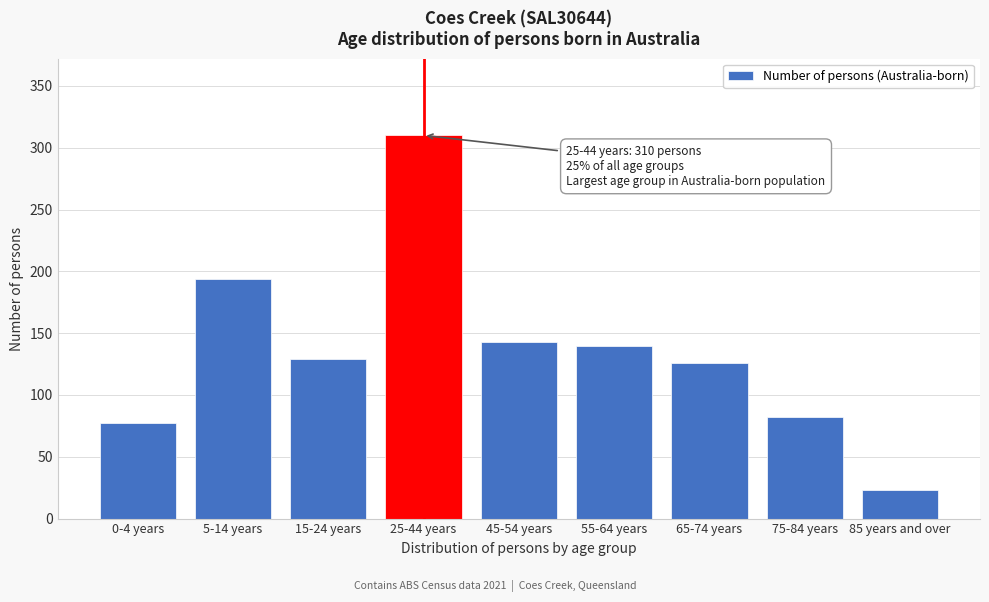

Reading left to right, transcribe all the data shown in this chart.

77	194	129	310	143	140	126	82	23